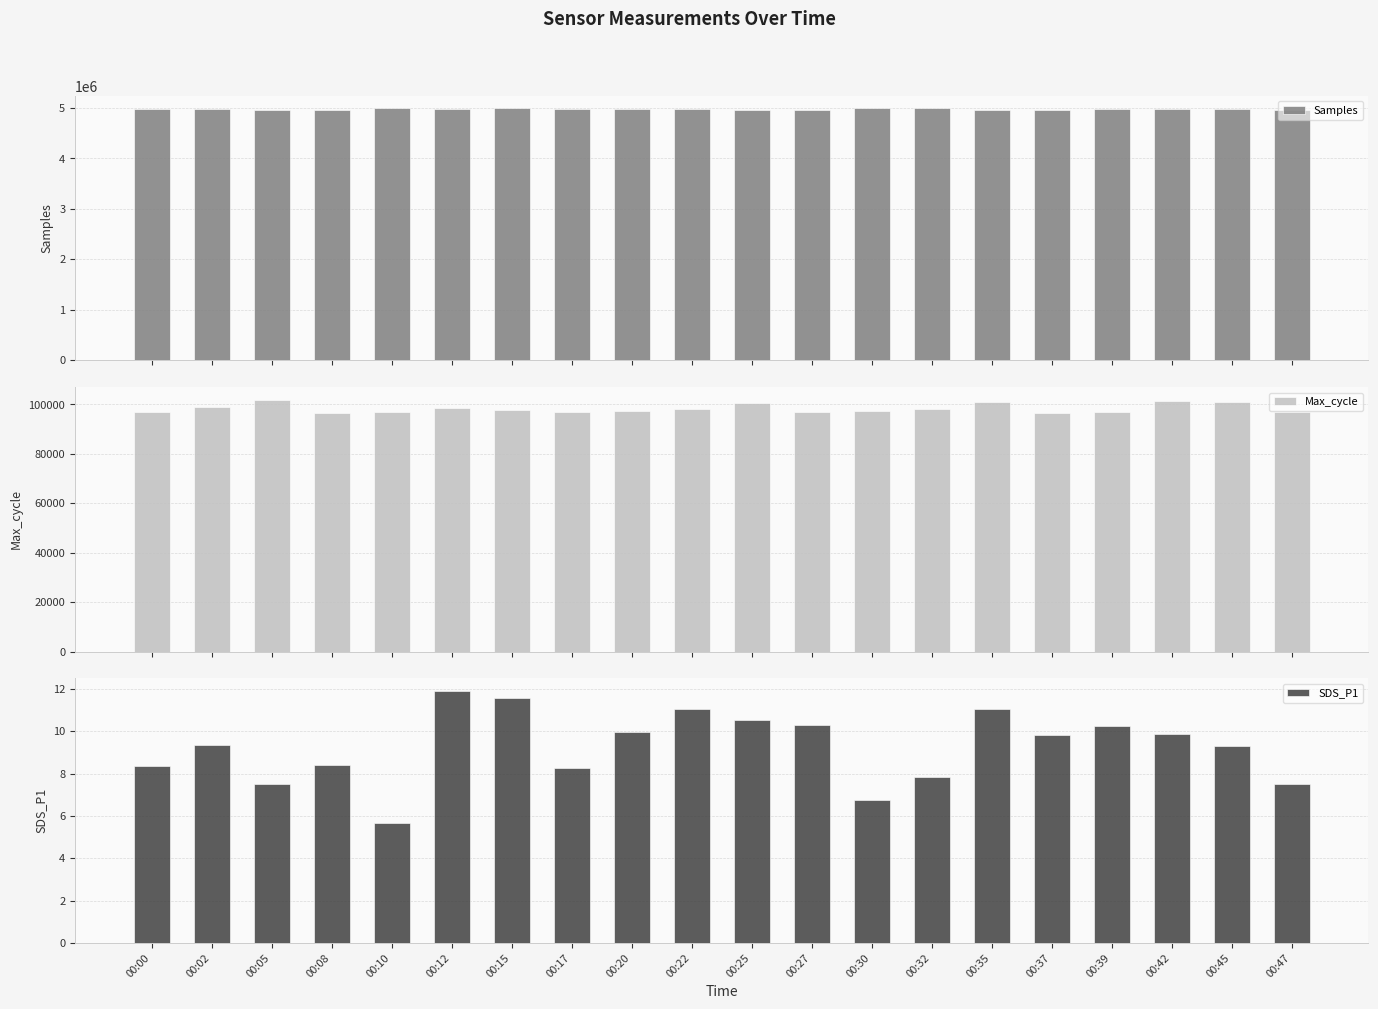

Reading left to right, transcribe all the data shown in this chart.

Samples: 4975903.0	4975962.0	4955481.0	4968303.0	4992876.0	4975972.0	4992057.0	4976024.0	4971802.0	4973734.0	4958206.0	4959567.0	4991979.0	4991799.0	4958563.0	4959399.0	4972040.0	4970740.0	4973967.0	4959923.0
Max_cycle: 97036.0	99047.0	101945.0	96714.0	96780.0	98583.0	97554.0	96943.0	97217.0	98141.0	100614.0	96766.0	97444.0	98064.0	101067.0	96703.0	96814.0	101390.0	101113.0	96767.0
SDS_P1: 8.4	9.3	7.5	8.4	5.7	11.9	11.6	8.3	9.9	11.1	10.5	10.3	6.8	7.8	11.1	9.8	10.2	9.8	9.3	7.5